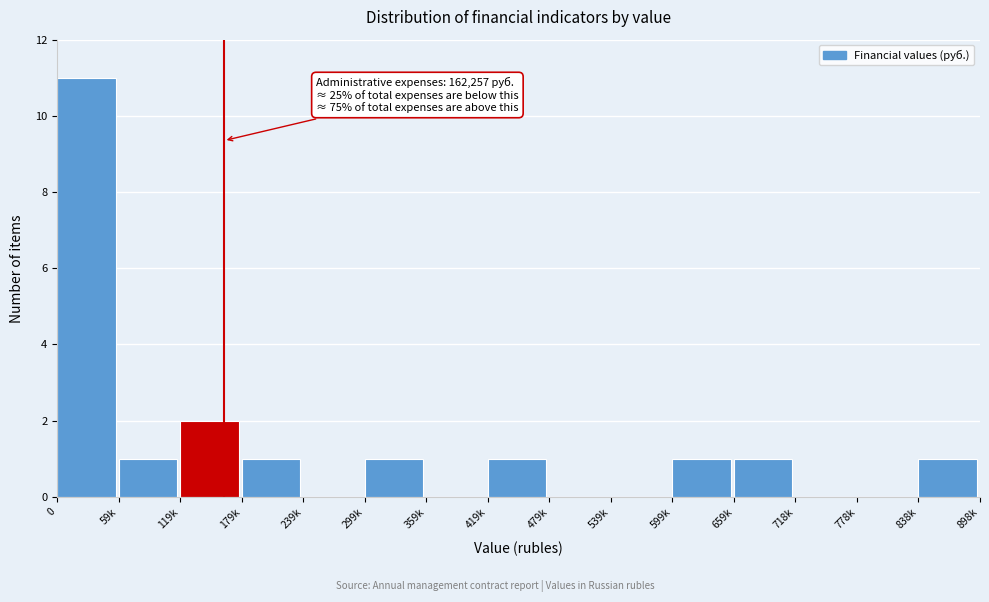

Reading left to right, list all the values displayed in this chart.

0=11	59k=1	119k=2	179k=1	239k=0	299k=1	359k=0	419k=1	479k=0	539k=0	599k=1	659k=1	718k=0	778k=0	838k=1